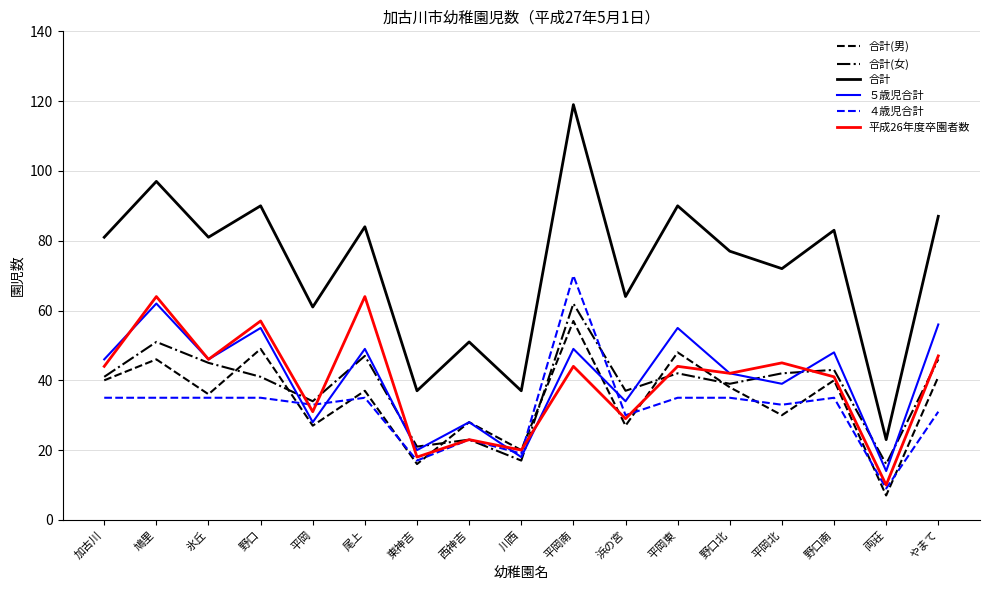

What position from the right is 野口南?

3